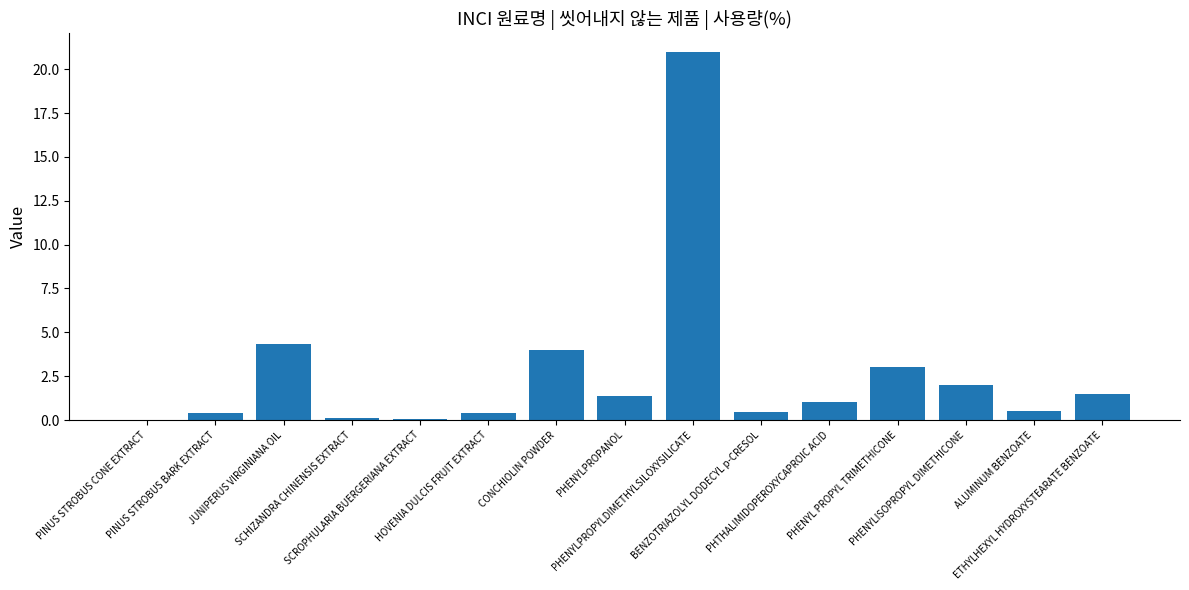

What is the greatest value displayed?

21.0